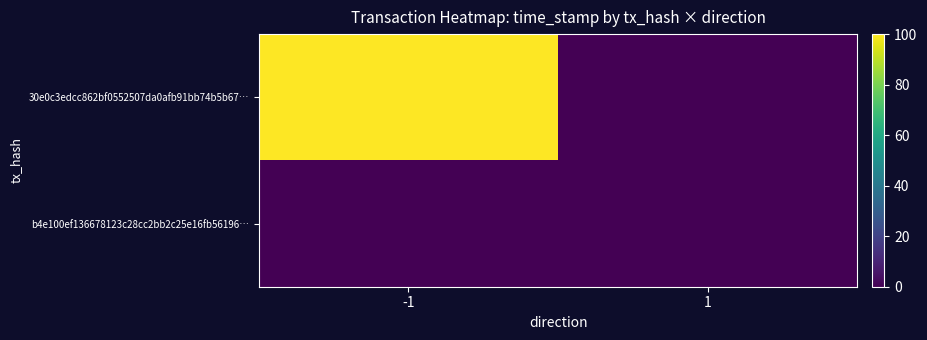

Reading left to right, list all the values displayed in this chart.

30e0c3edcc862bf0552507da0afb91bb74b5b67…: -1=100	1=0
b4e100ef136678123c28cc2bb2c25e16fb56196…: -1=0	1=0